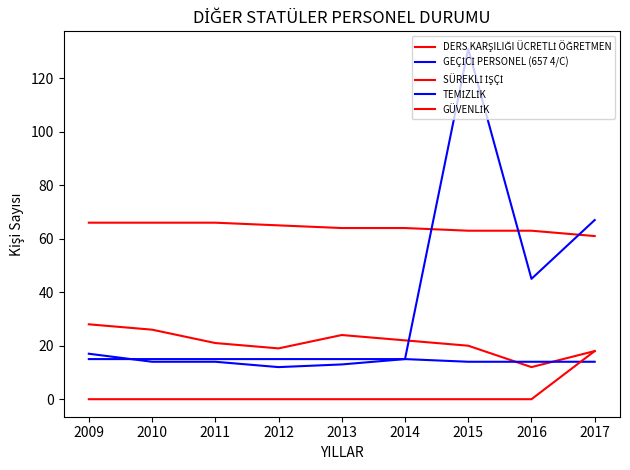

Count the number of data series in this chart.

5